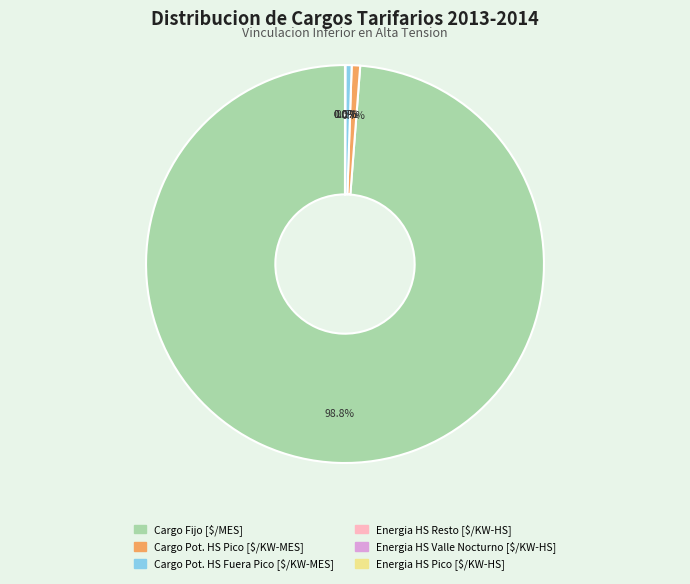

Which category has the biggest portion of the pie?

Cargo Fijo [$/MES]